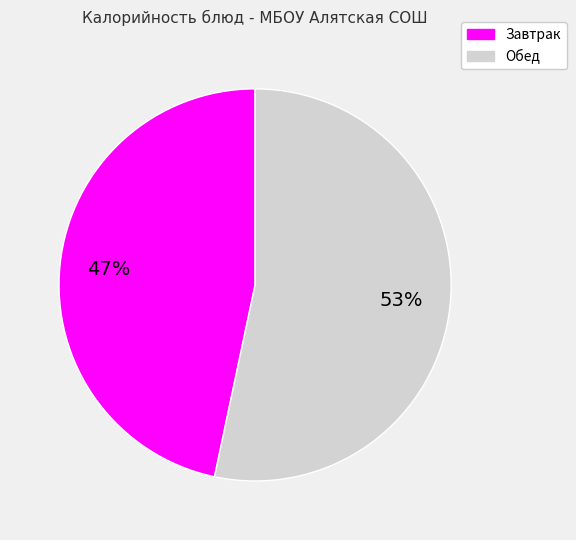

Is there any slice that represents more than half of the pie?

Yes